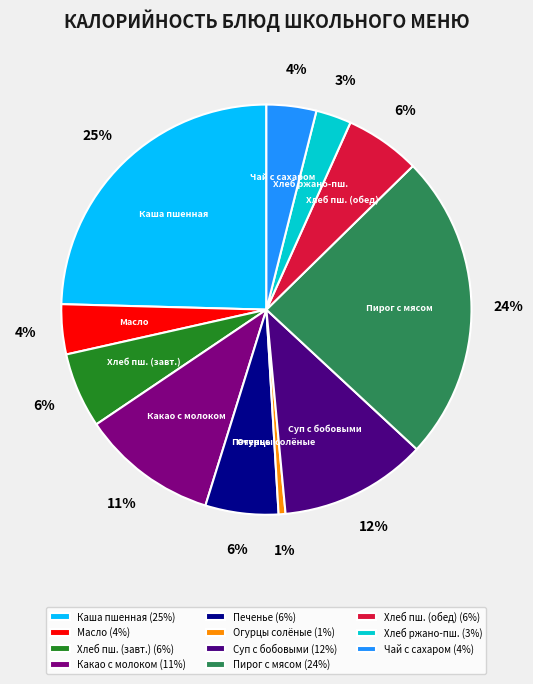

Which has a higher value, Каша пшенная or Суп с бобовыми?

Каша пшенная